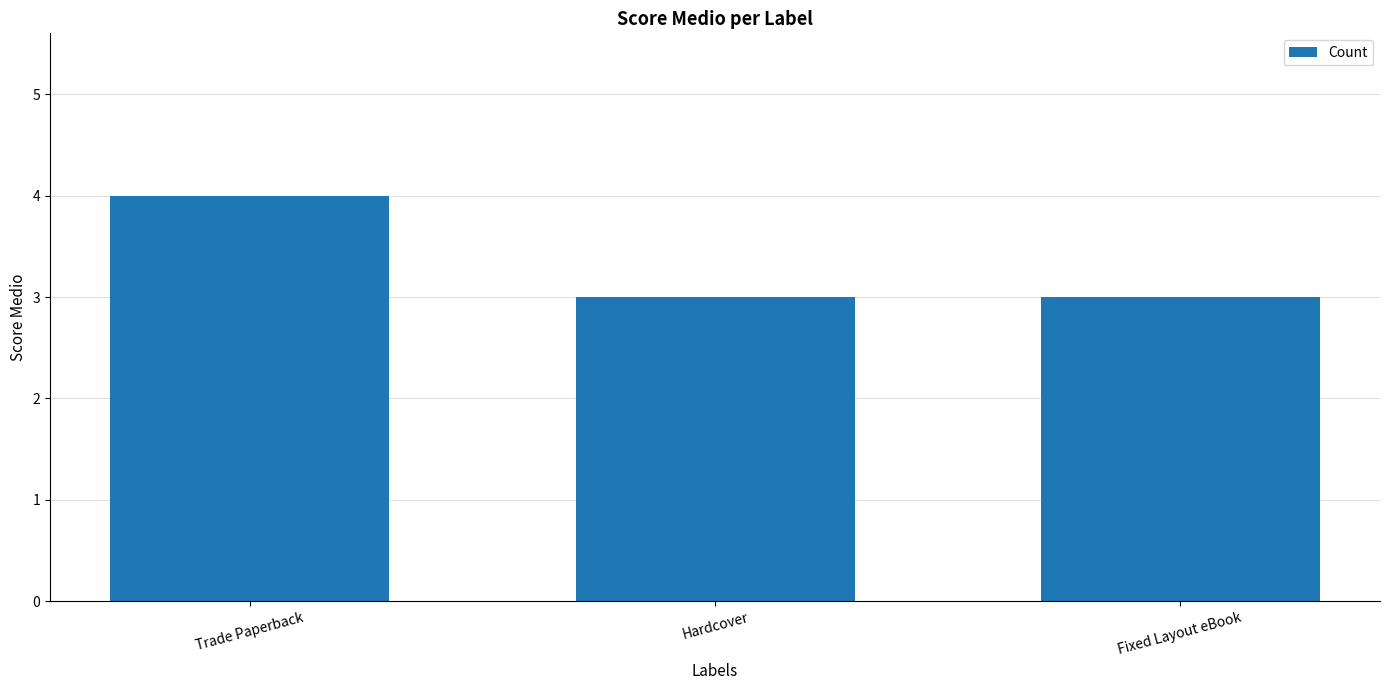

What is the approximate value at Hardcover?

3